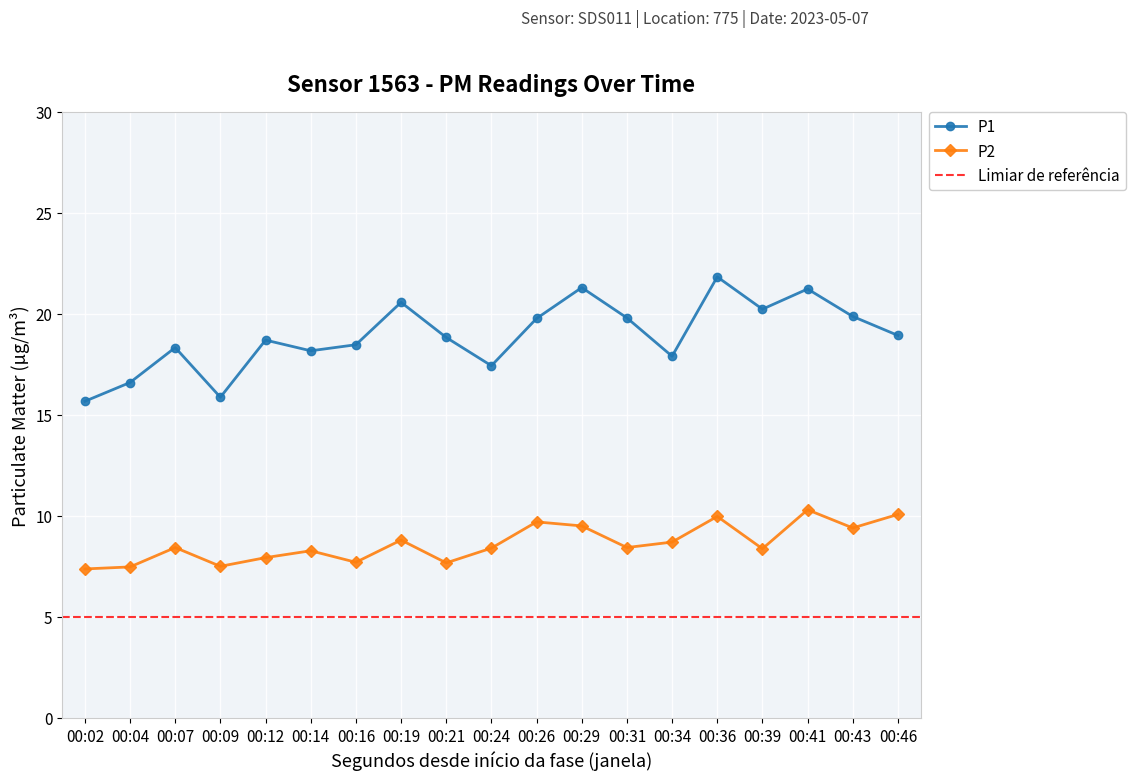

Count the number of data series in this chart.

2